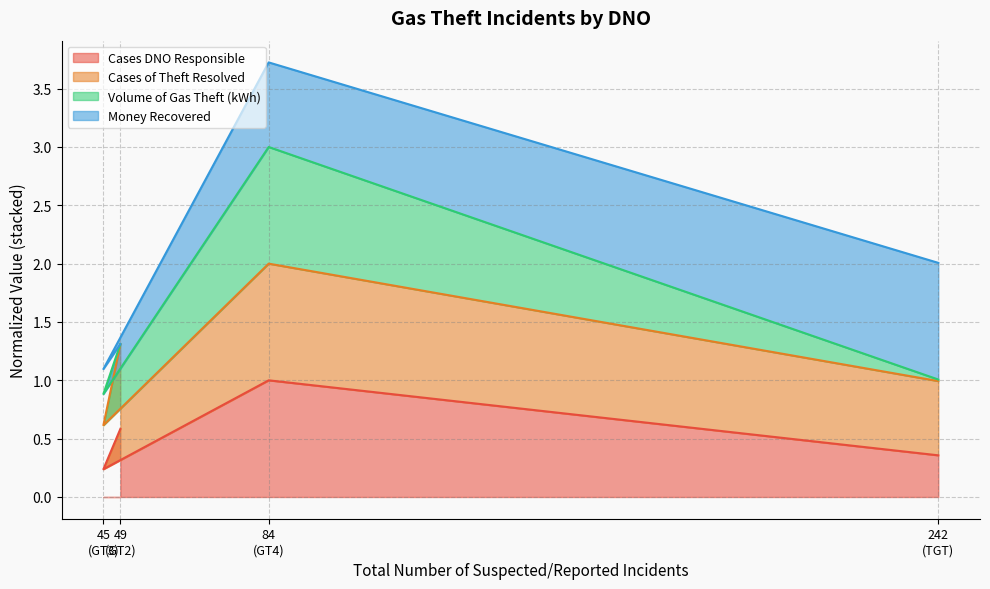

True or false: Cases DNO Responsible has more than 0 points higher than both neighbors.

True